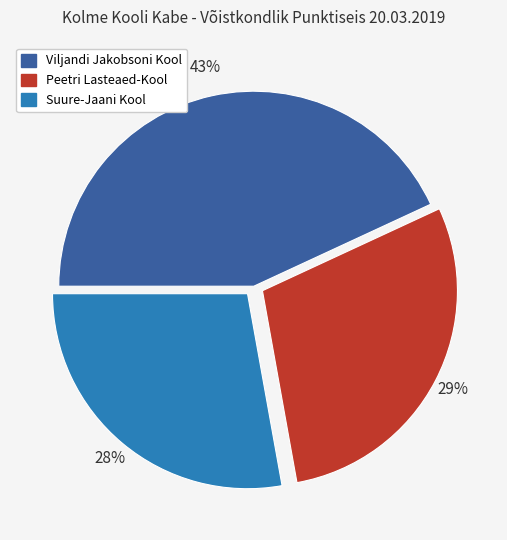

Approximately how many times larger is the value at Peetri Lasteaed-Kool compared to Suure-Jaani Kool?

1.0